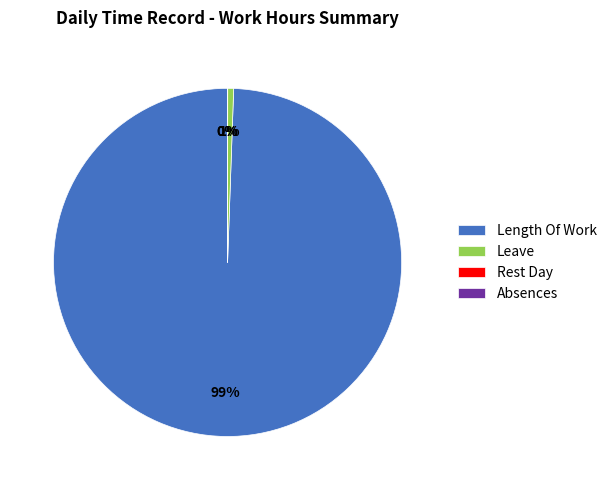

To the nearest percent, what is the difference between the largest and smallest slice percentages?

99%